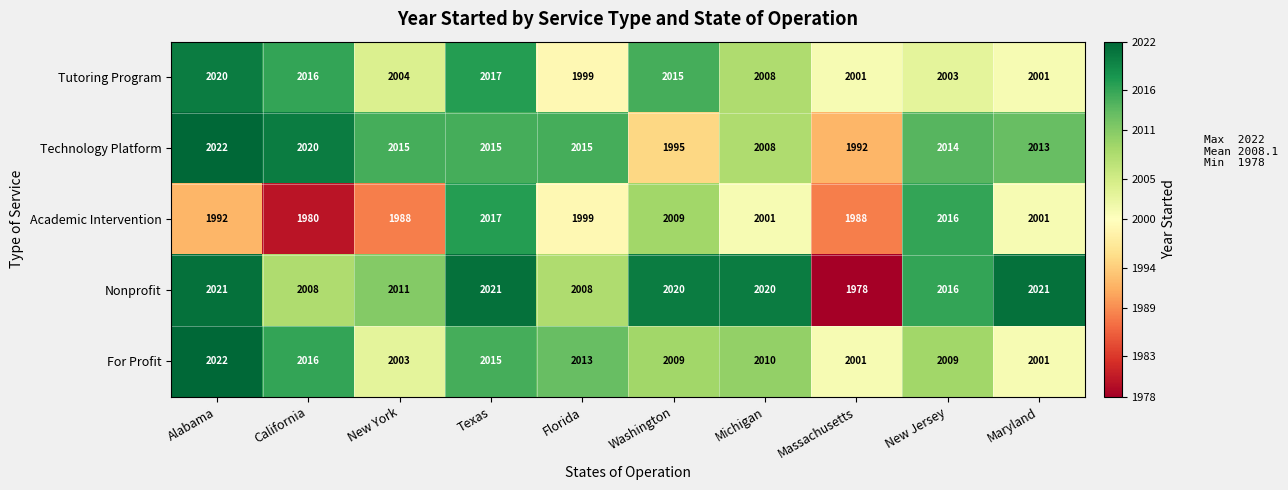

True or false: Nonprofit has a value of 2021 at Texas.

True